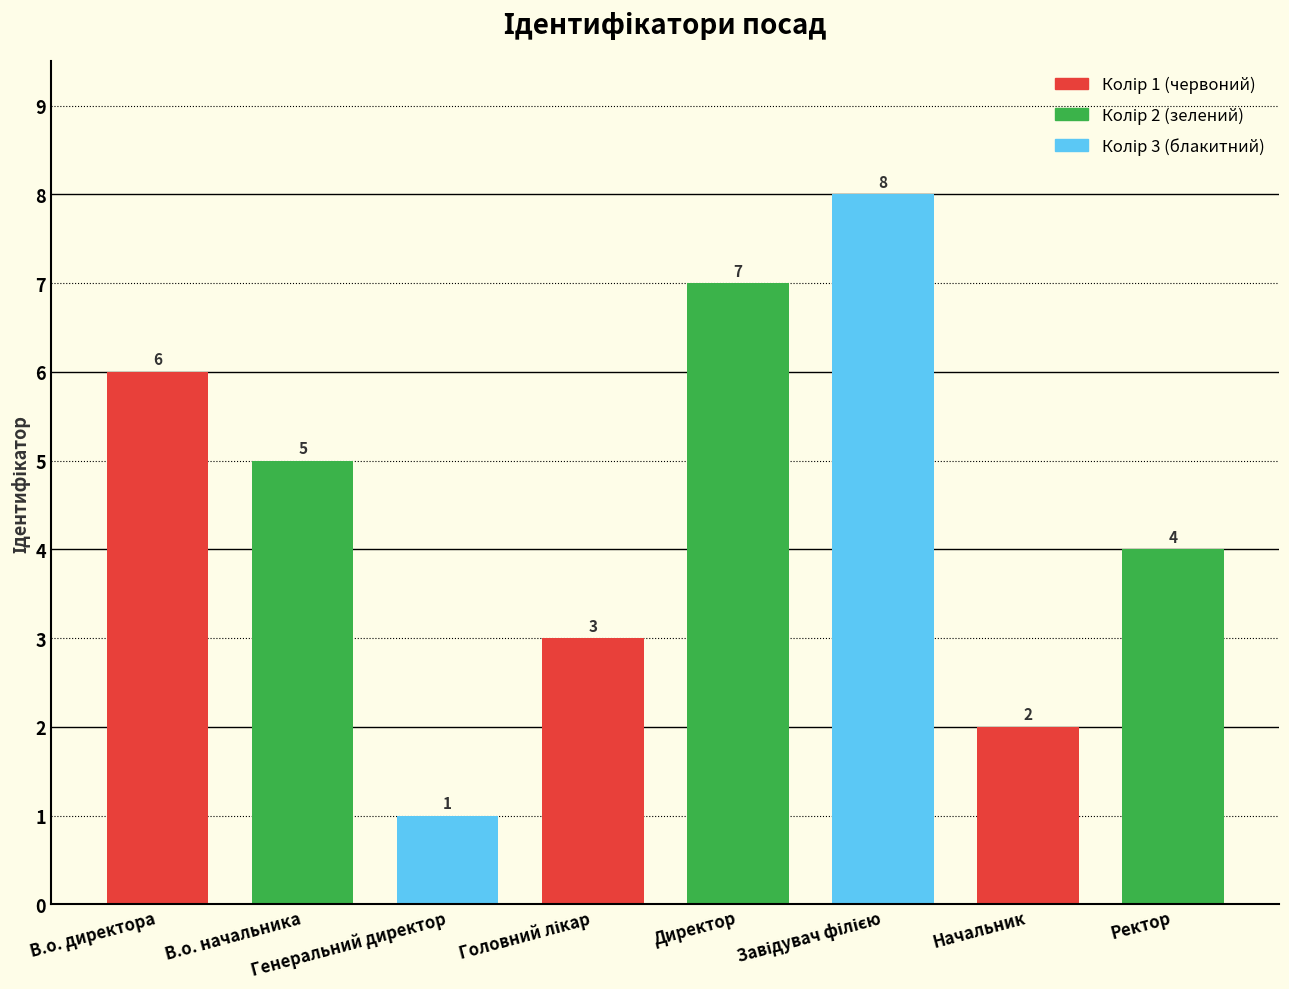

How many values are between 3 and 7?

5